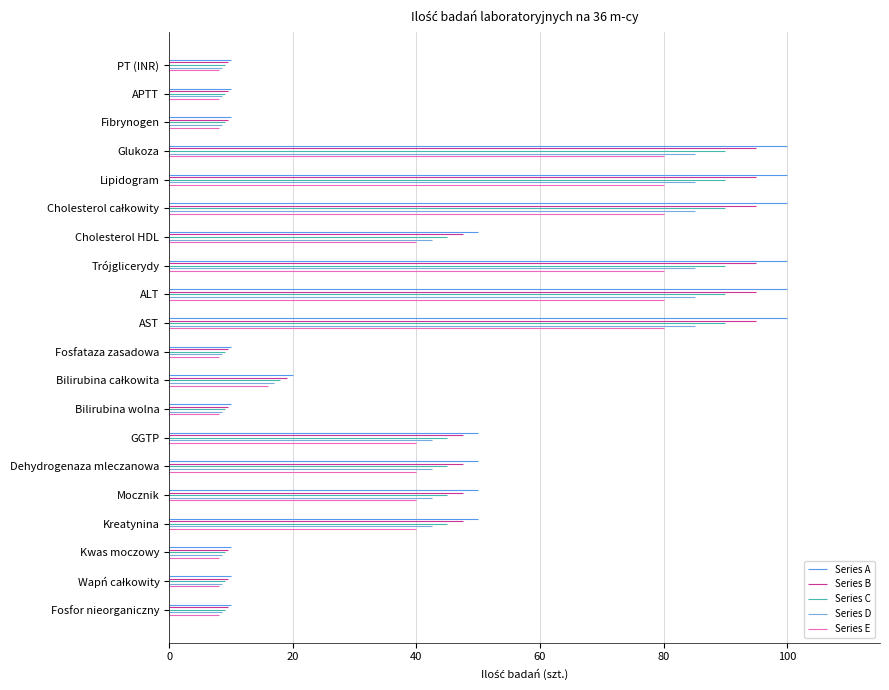

Is this an area chart (filled region under the line)?

No